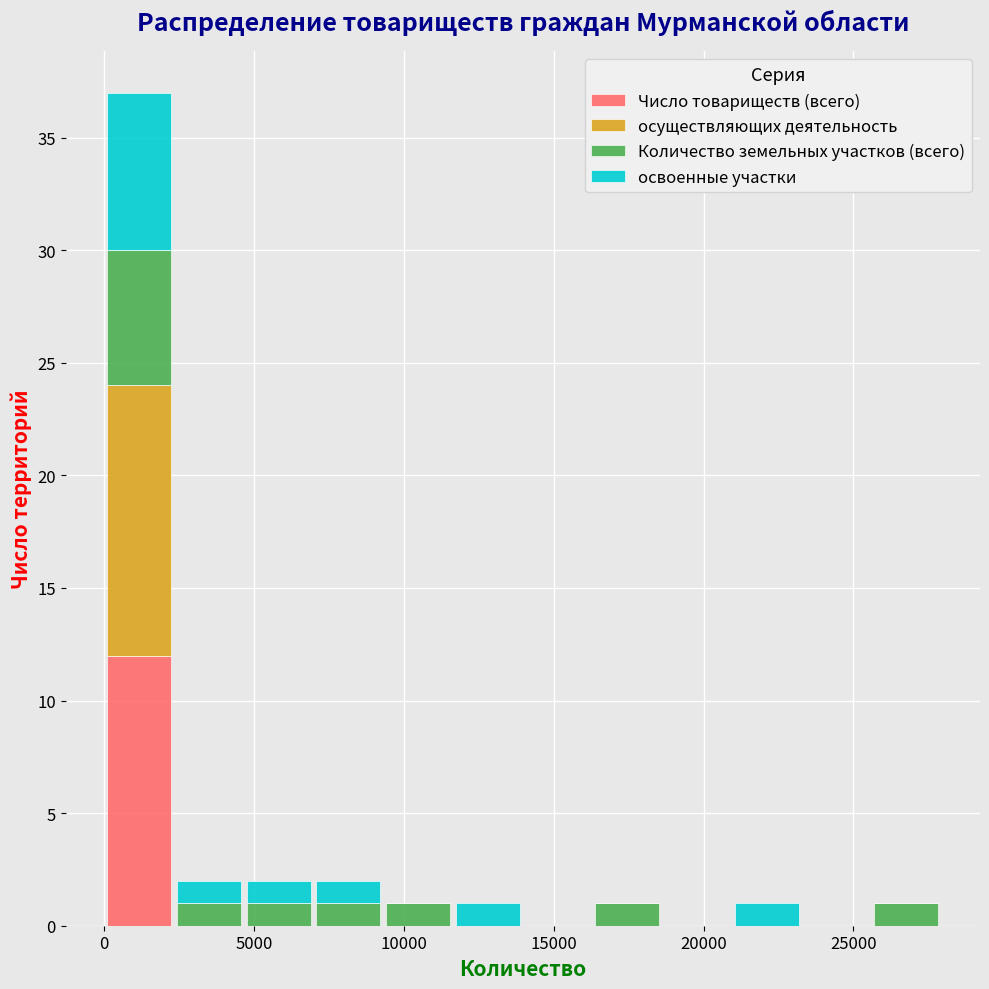

What is the total height of the stacked bar covering 0 to 2500 on the x-axis? Neither the bar edges nor the heights are printed on the chart, so give them approximately, as read against the axes.

37